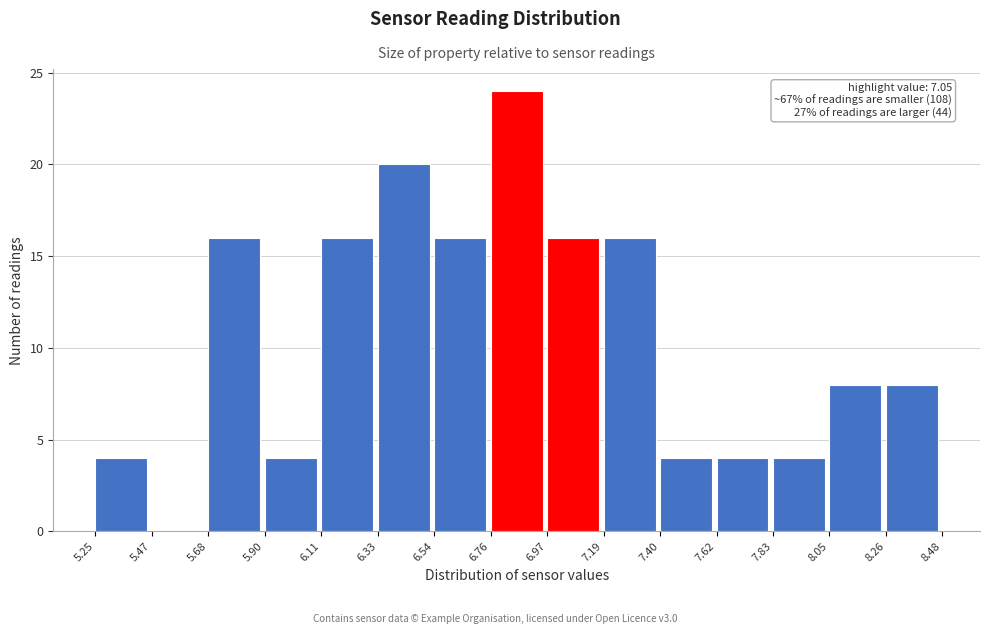

Which range on the x-axis has the tallest bar?

6.76 to 6.97